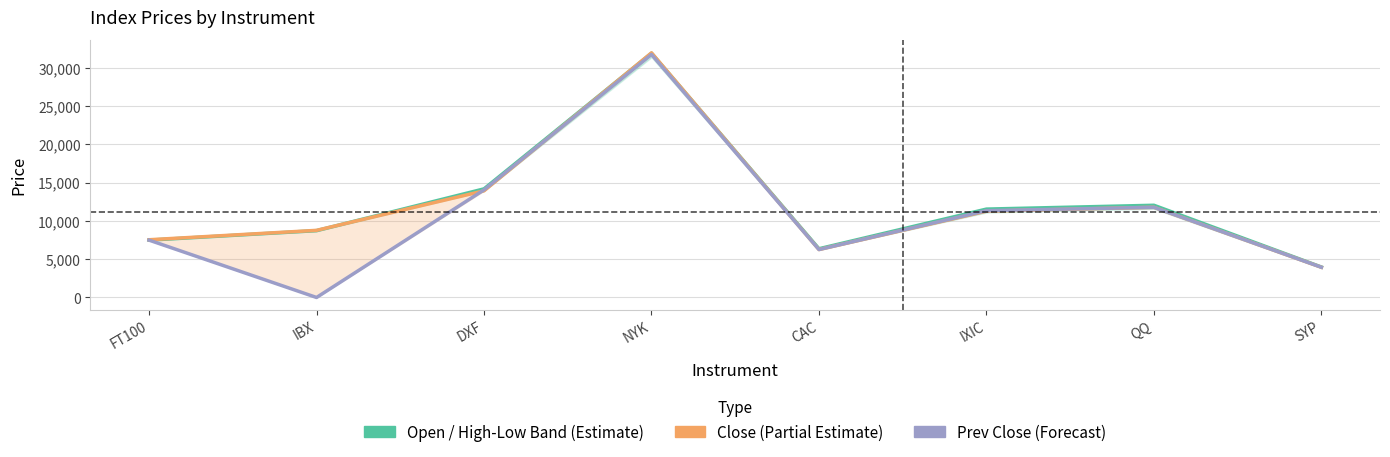

What is the label of the 5th point from the left?

CAC